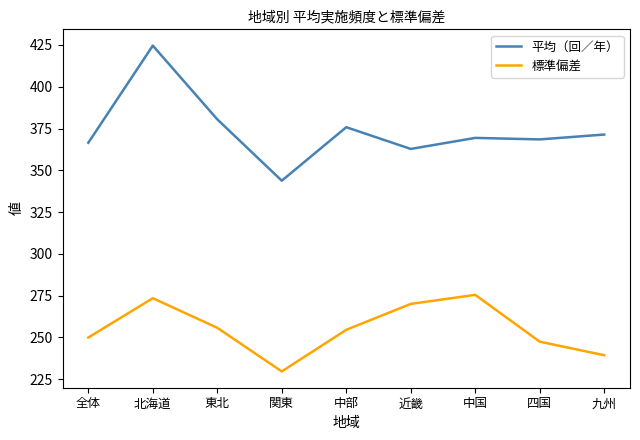

What is the smallest value displayed?

229.7